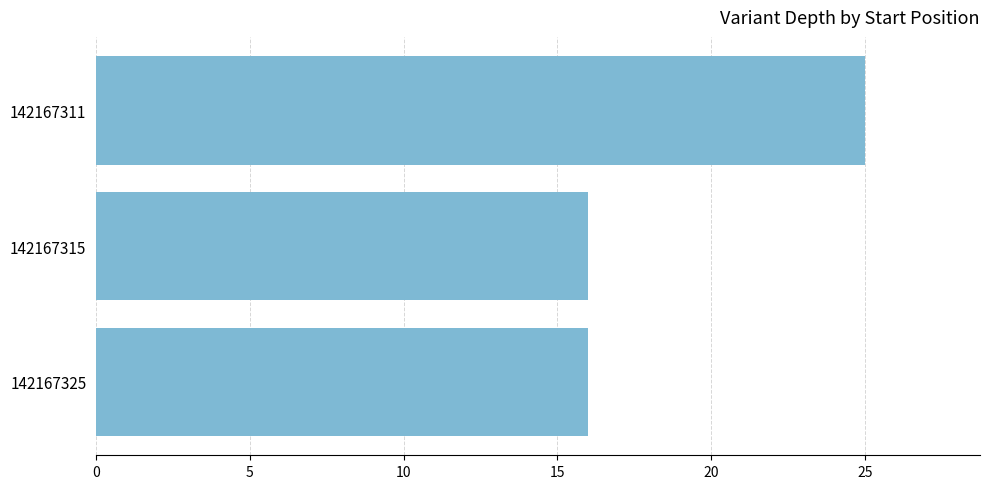

The value at 142167325 is 28. True or false?

False